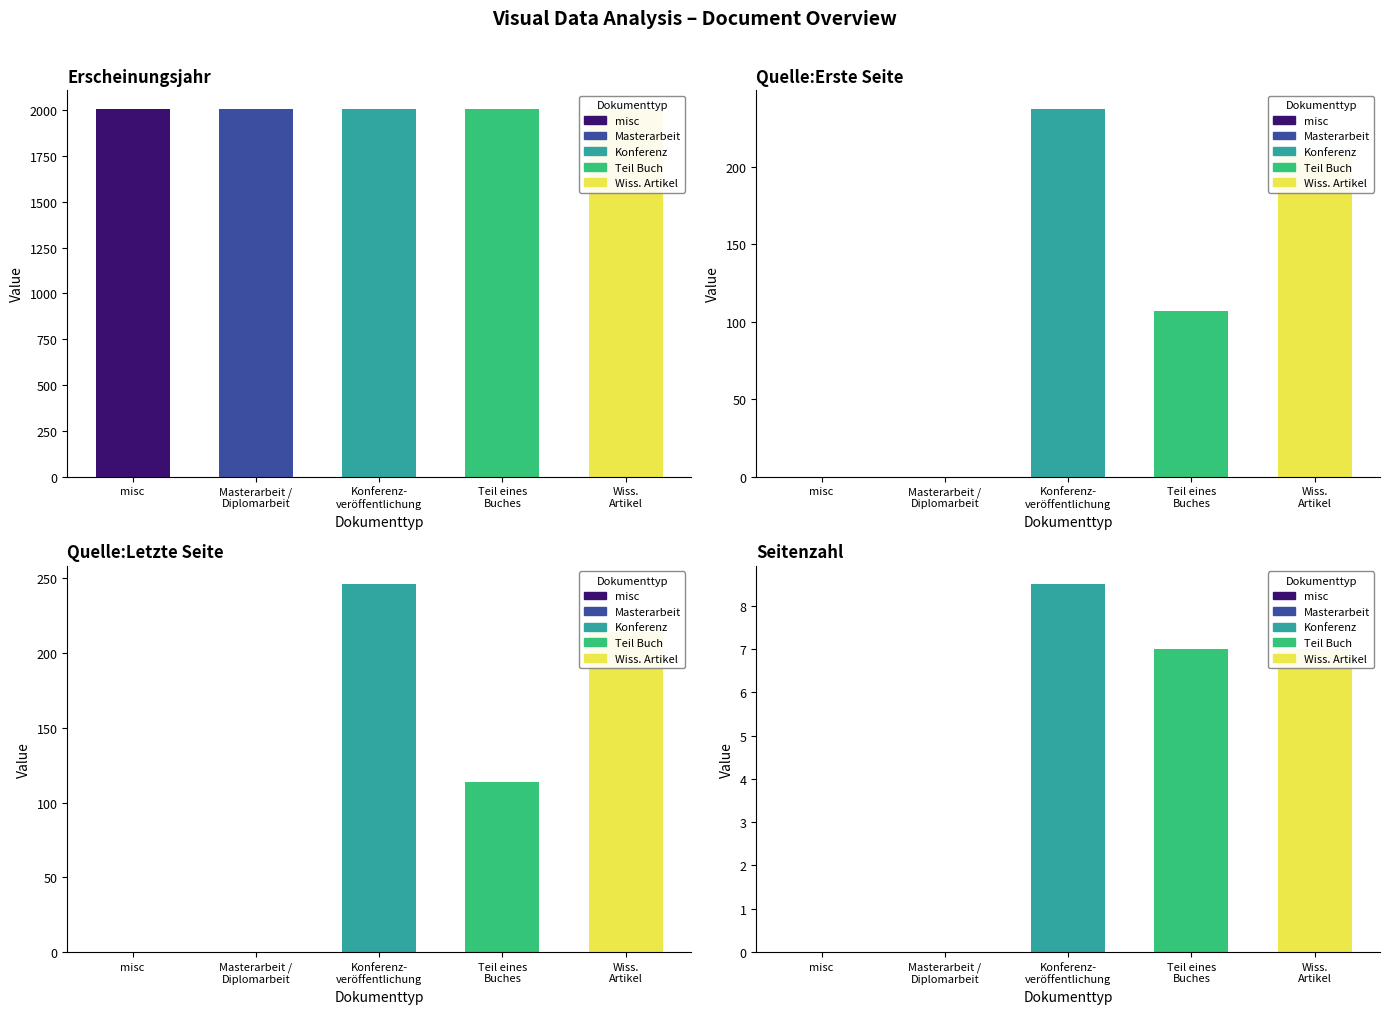

Is it true that Erscheinungsjahr equals 3369 at 6?

False